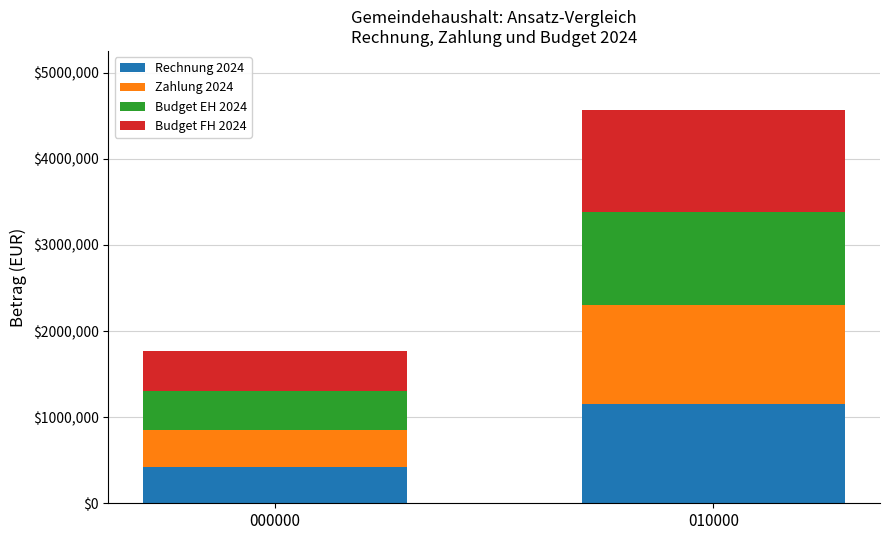

List the labels in order of Rechnung 2024 value, largest first.

010000, 000000